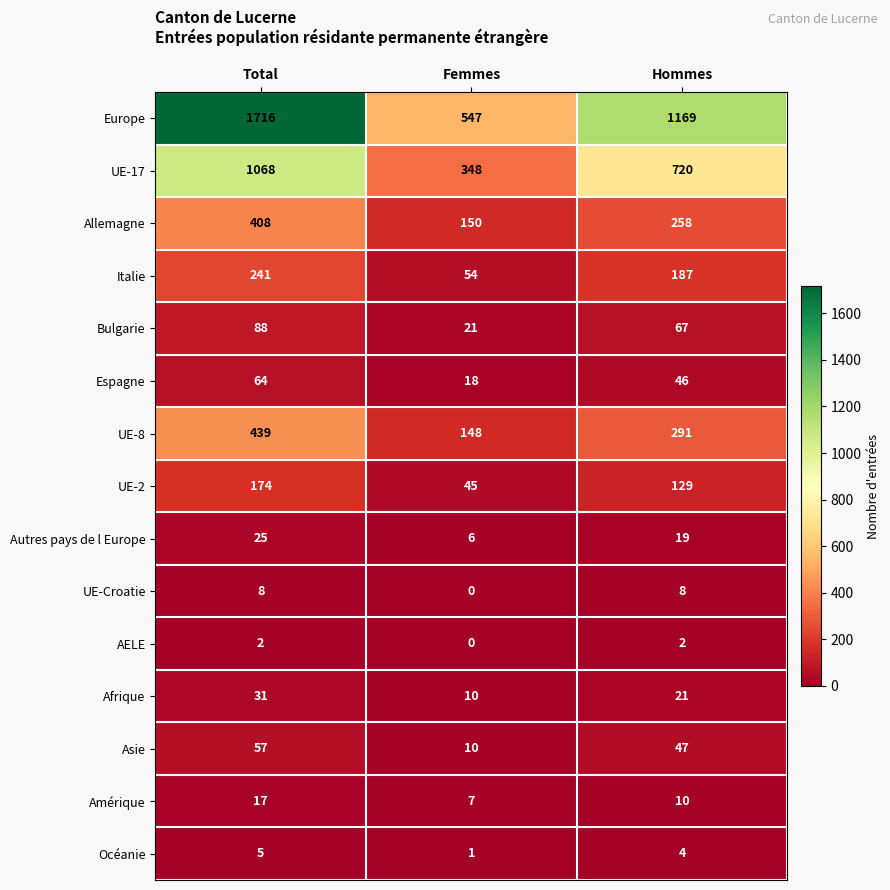

How many data points in Autres pays de l Europe are less than 19?

1